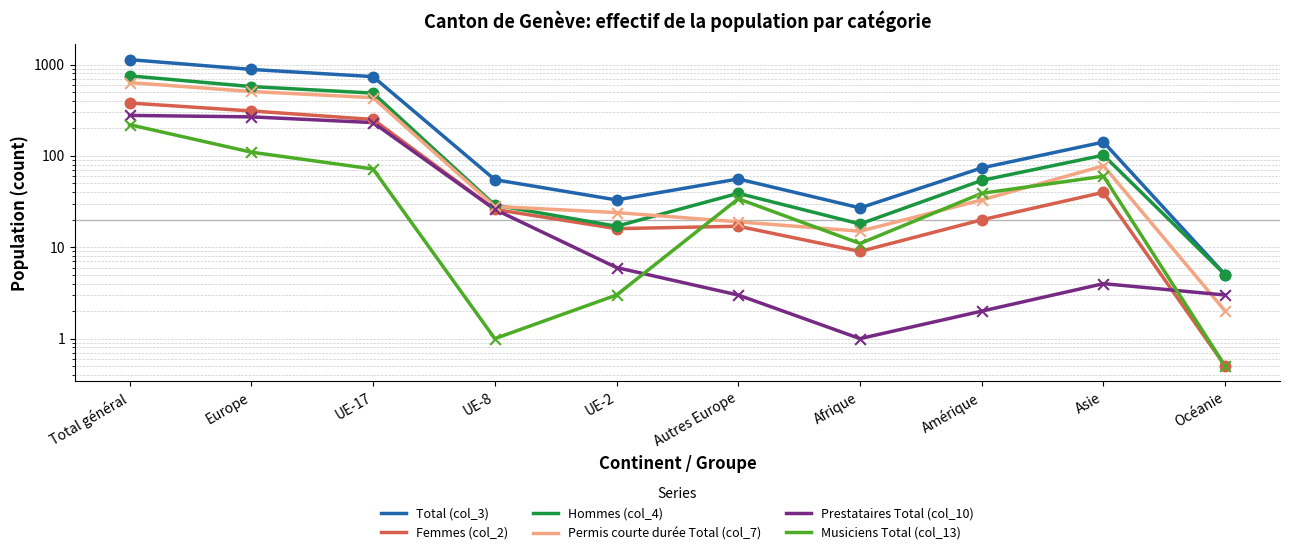

At which category is the sum across all series the highest?

Total général